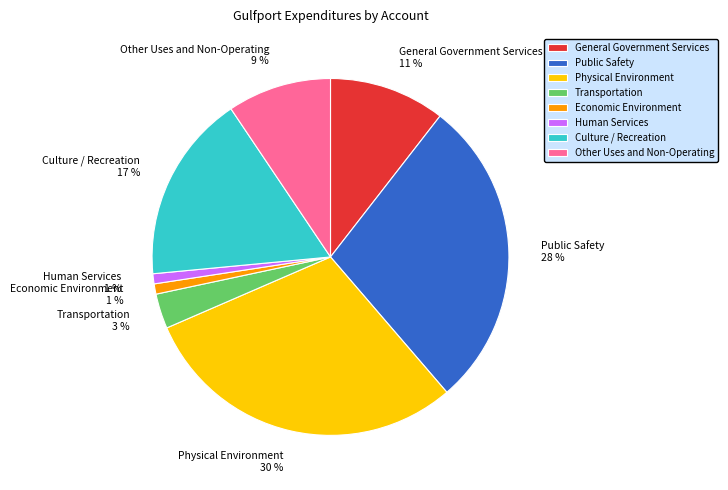

What percentage is the Culture / Recreation slice, to the nearest percent?

17%